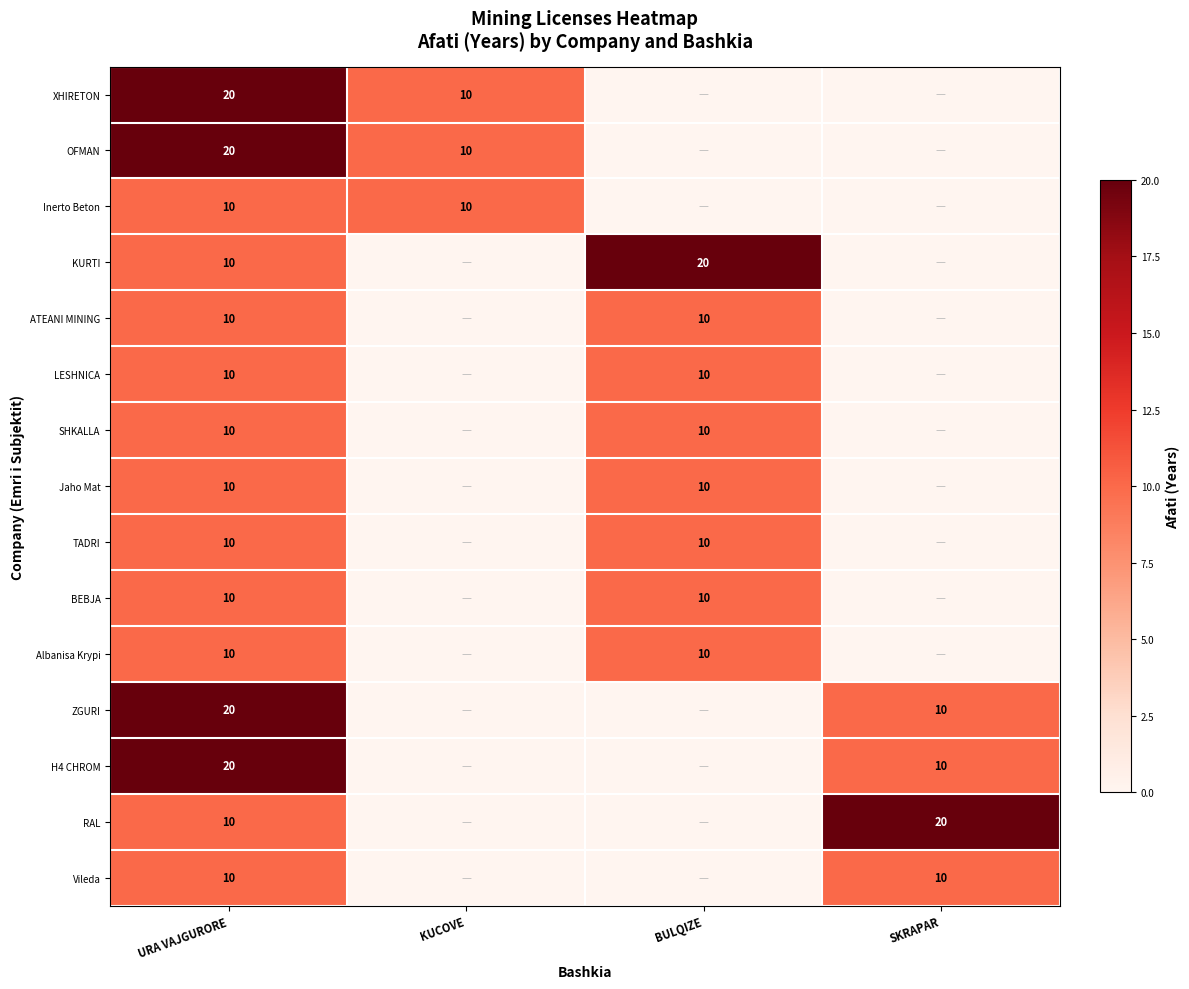

How many series are shown in this chart?

15